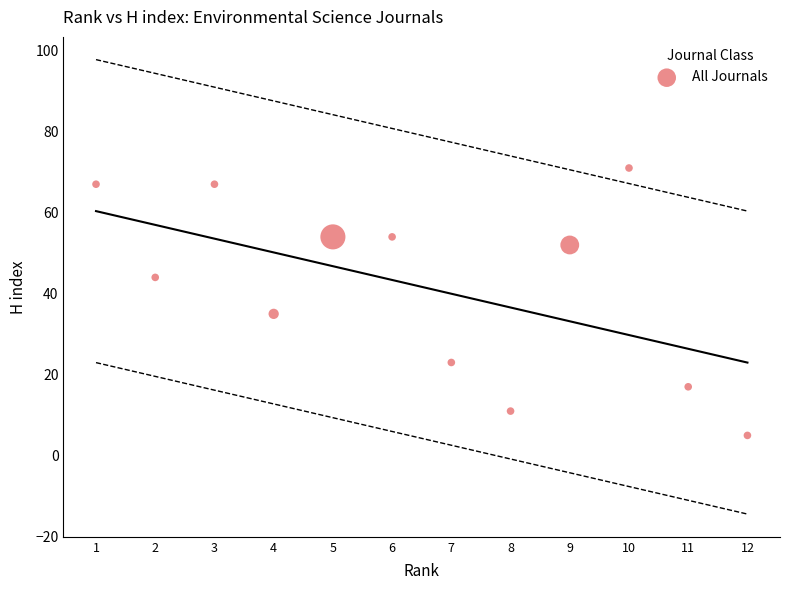

What Y value in the scatter plot is closest to 38?

35